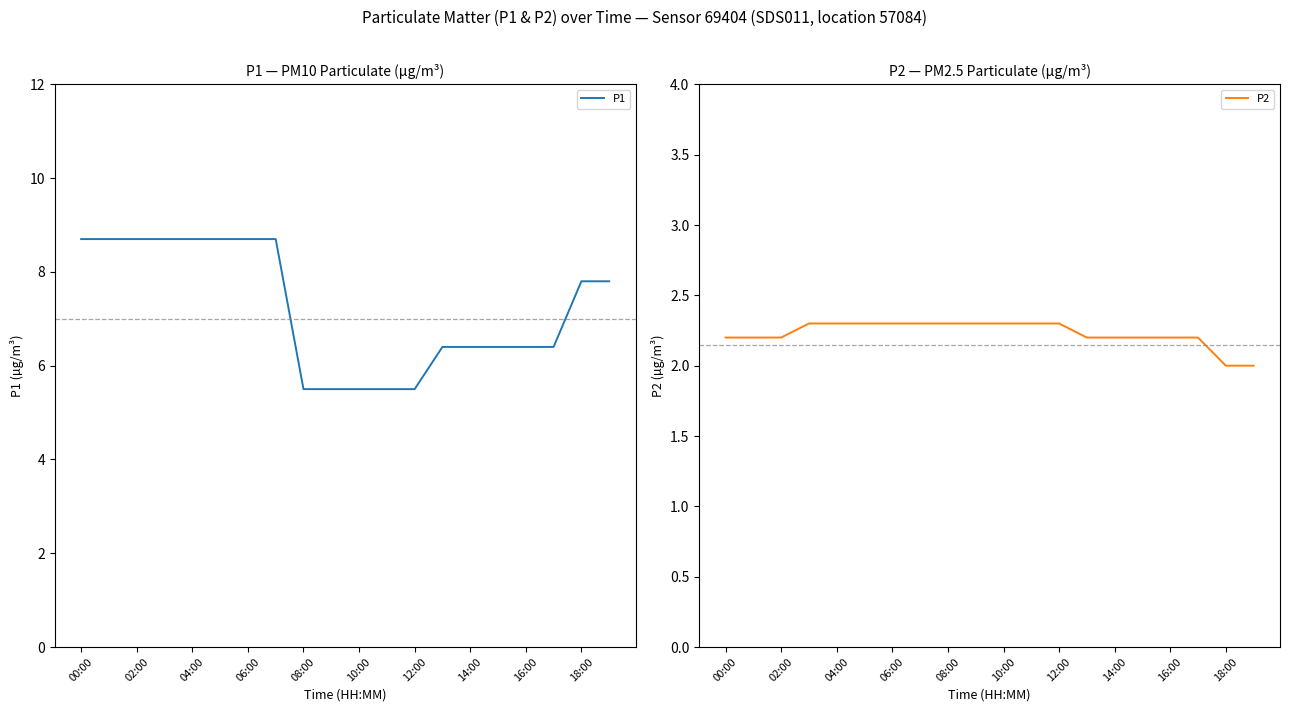

Which label corresponds to the largest value in the chart?

00:00